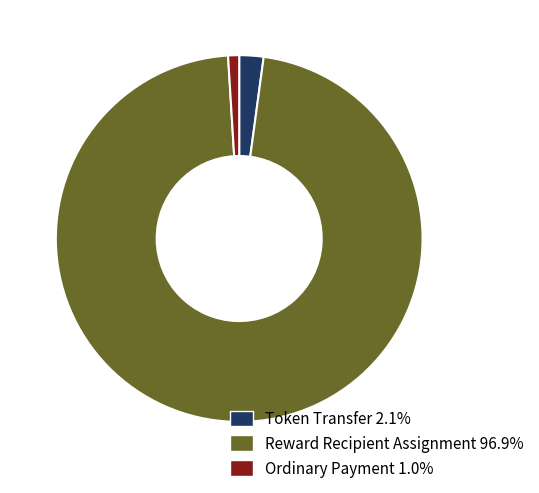

The Reward Recipient Assignment slice represents 97% of the pie. True or false?

True